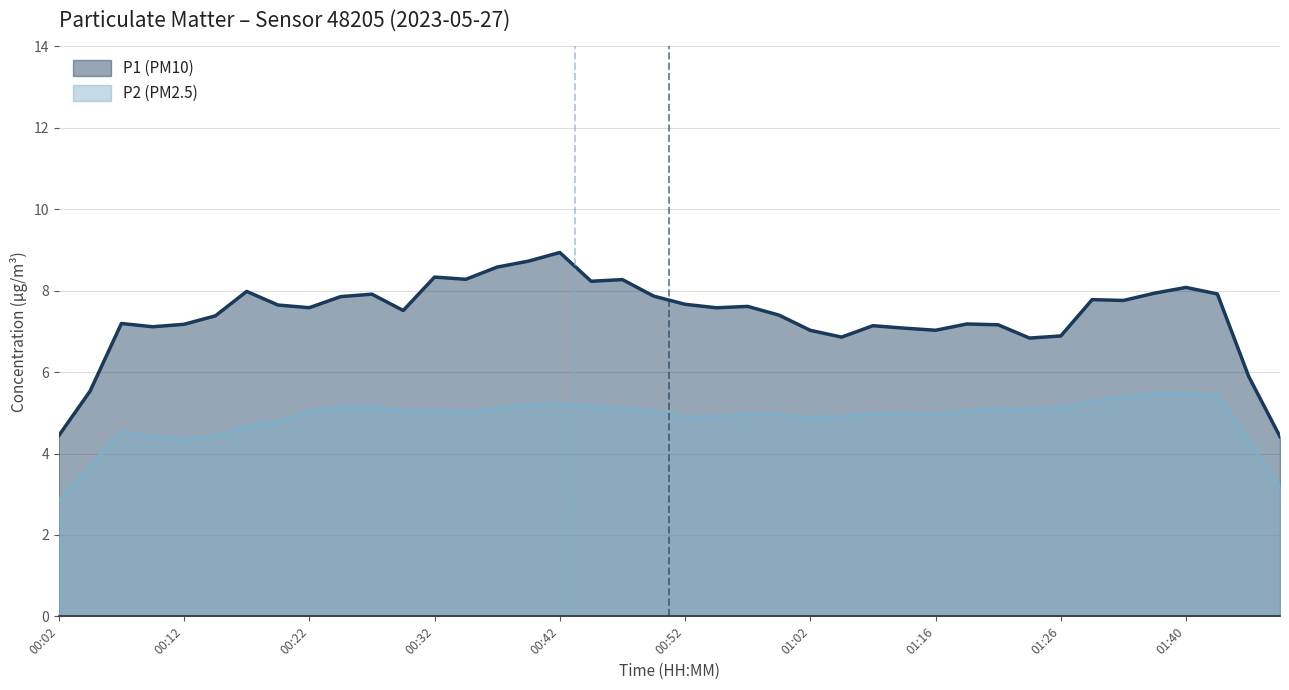

What is the average value of the P2 (PM2.5) series?

4.9